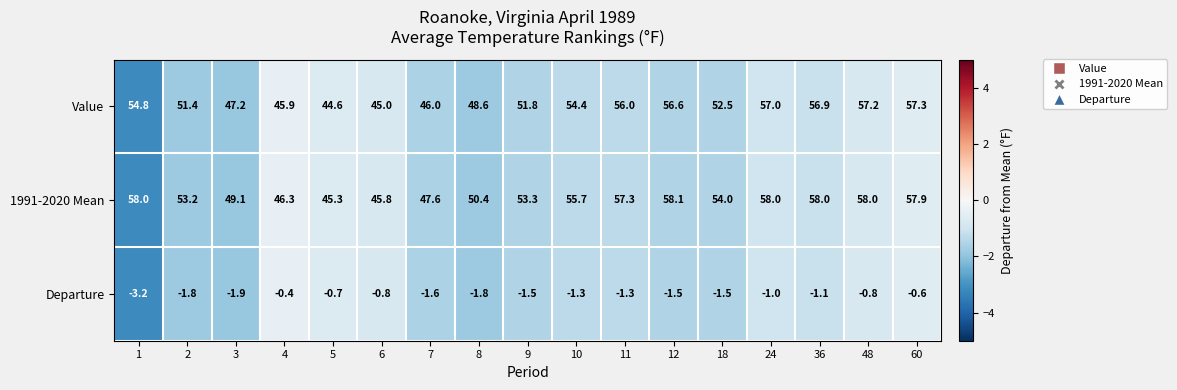

What is the approximate value of Value at 11?

56.0